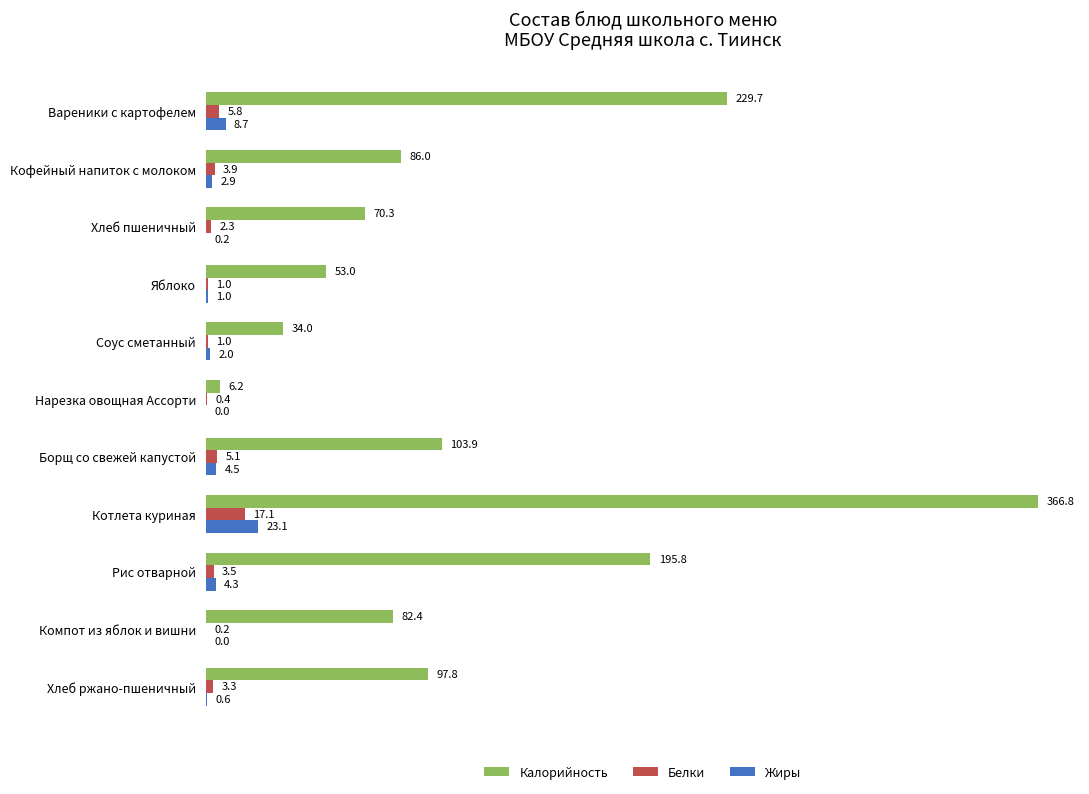

What is the sum of all Калорийность values?

1325.9